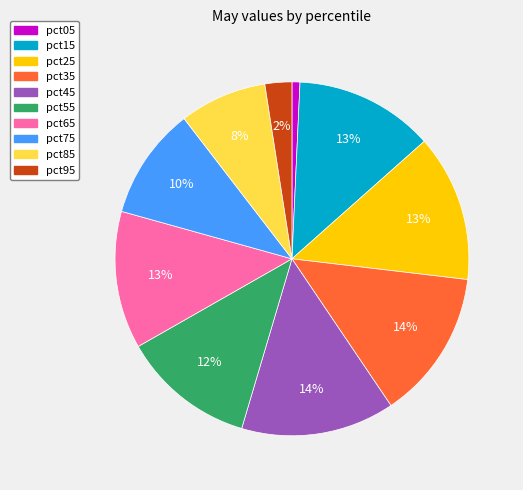

How many slices are in this pie chart?

10